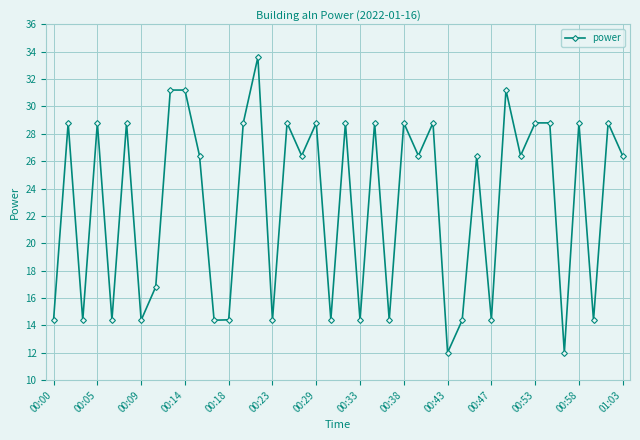

What is the value of the 26th point from the left?

26.4